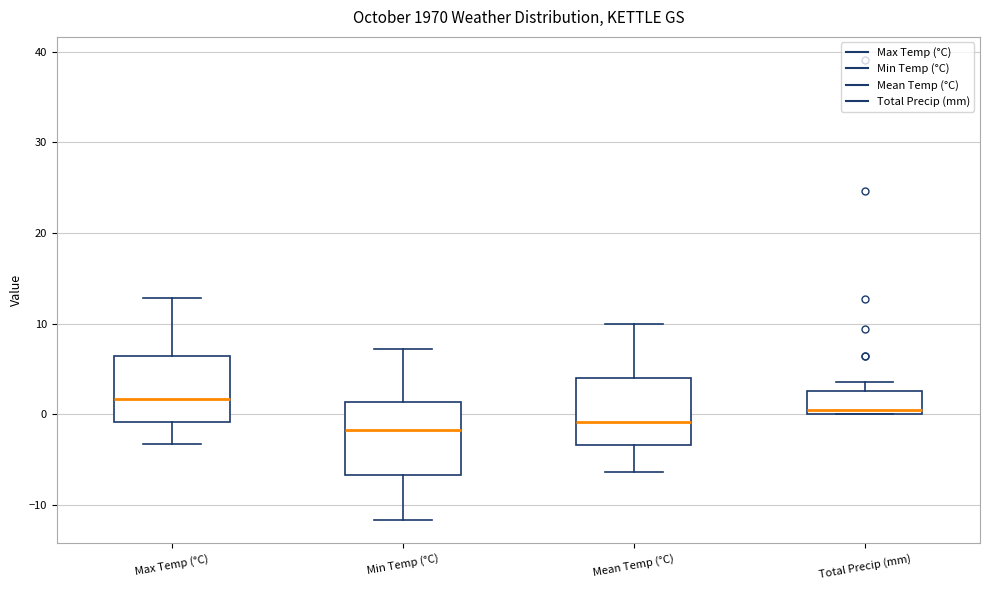

Reading left to right, read every box against the y-axis: the position of its median line, the range the box covers, and the ends of its whiskers. The values are not printed on the chart, so give them approximately, as read against the axis.

Max Temp (°C): median 2, box -1 to 6, whiskers -3 to 13
Min Temp (°C): median -2, box -7 to 1, whiskers -12 to 7
Mean Temp (°C): median -1, box -3 to 4, whiskers -6 to 10
Total Precip (mm): median 1, box 0 to 3, whiskers 0 to 4